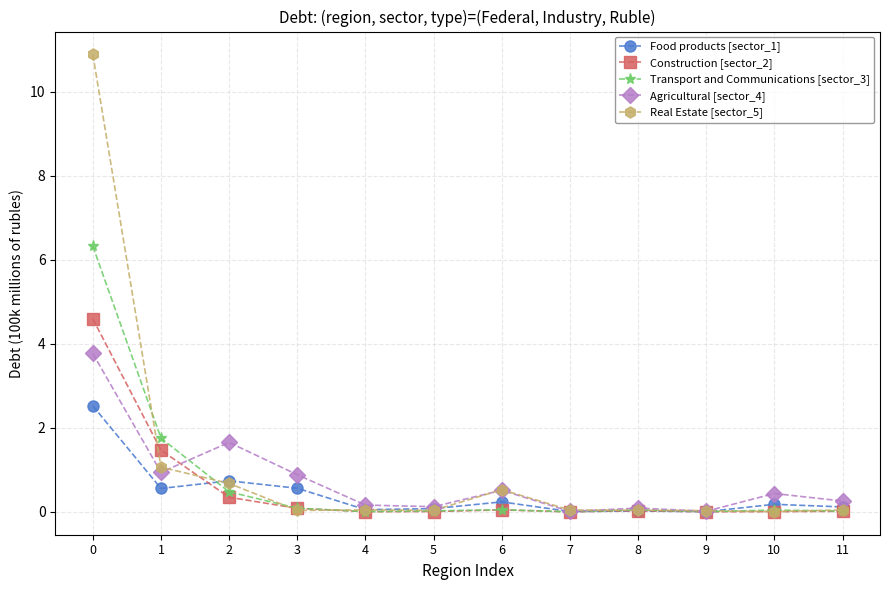

How many series are shown in this chart?

5